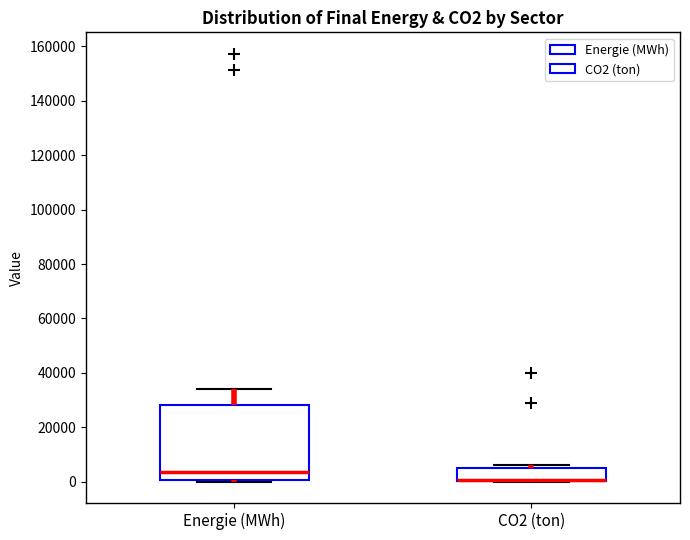

Reading left to right, transcribe this box plot: for each box, give where its median line is, the range the box spans, and where its two whiskers end, as read against the y-axis. The values are not printed on the chart, so give them approximately, as read against the axis.

Energie (MWh): median 4000, box 0 to 28000, whiskers 0 to 34000
CO2 (ton): median 0 (drawn on the box's lower edge), box 0 to 6000, whiskers 0 to 6000 (just above the box's upper edge)